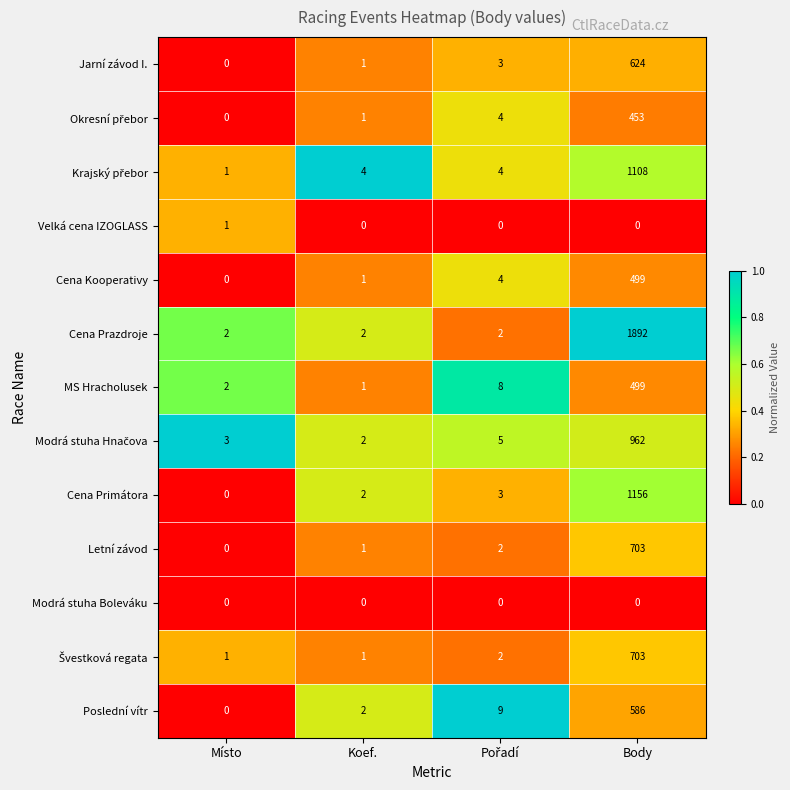

What is the sum of all Cena Prazdroje values?

1898